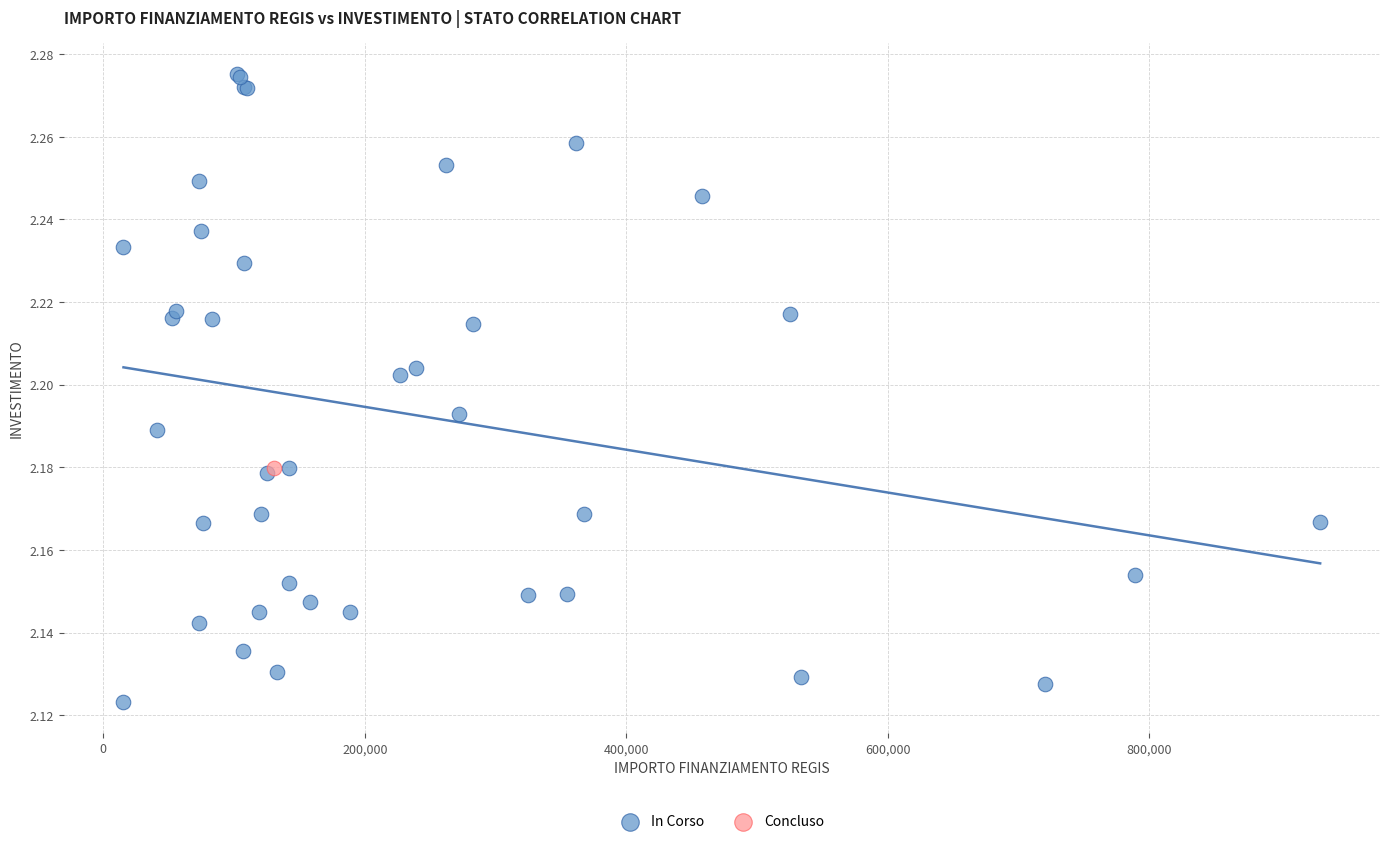

What are all the series names shown in the legend?

In Corso, Concluso